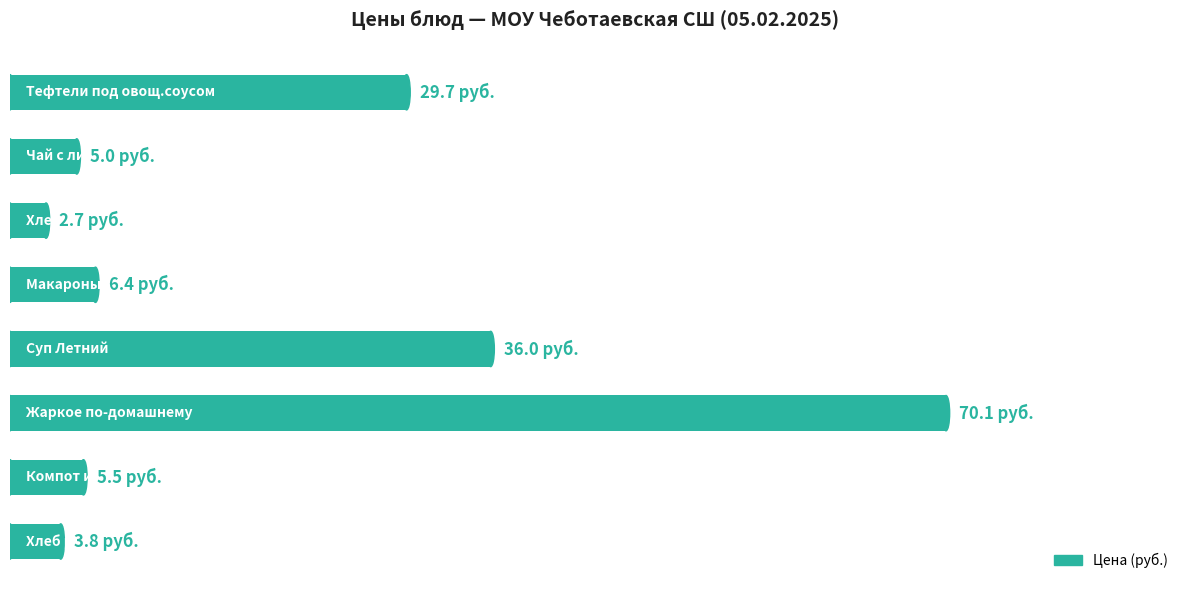

What is the greatest value displayed?

70.1